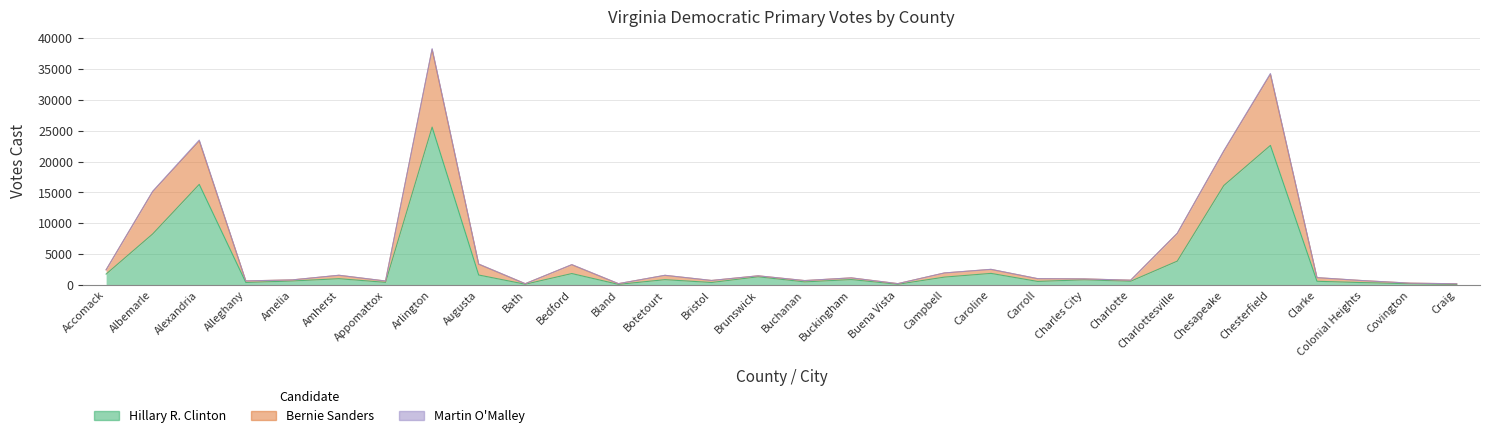

How many interior local peaks does the Hillary R. Clinton series have?

10